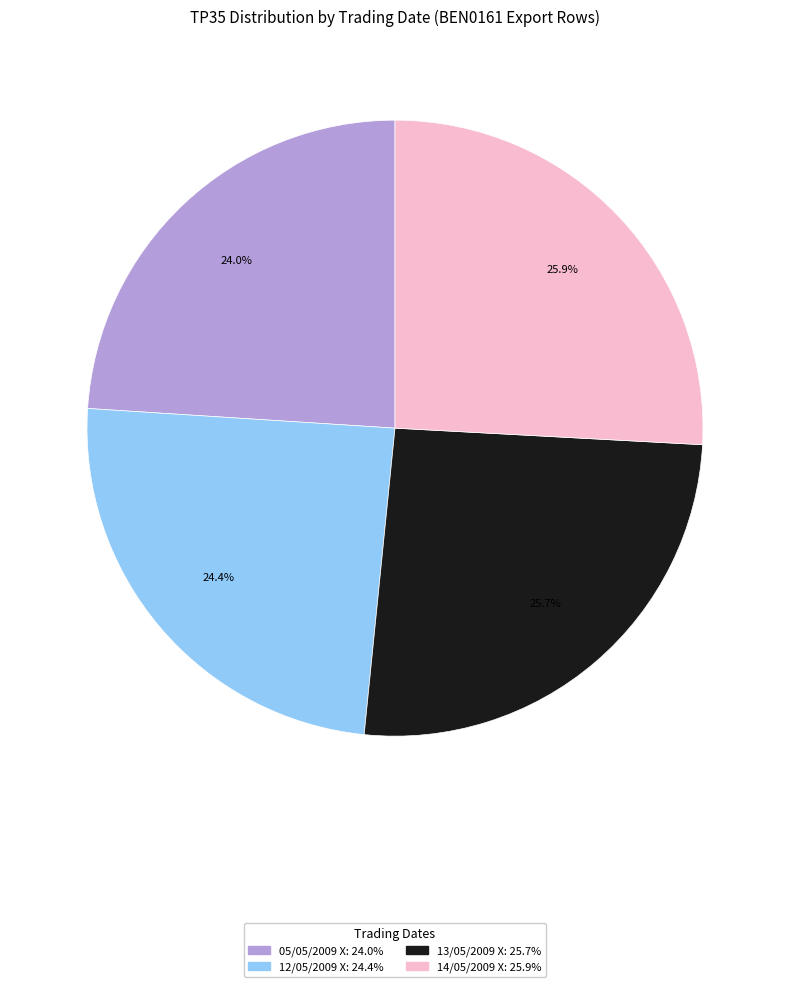

Is there any slice that represents more than half of the pie?

No